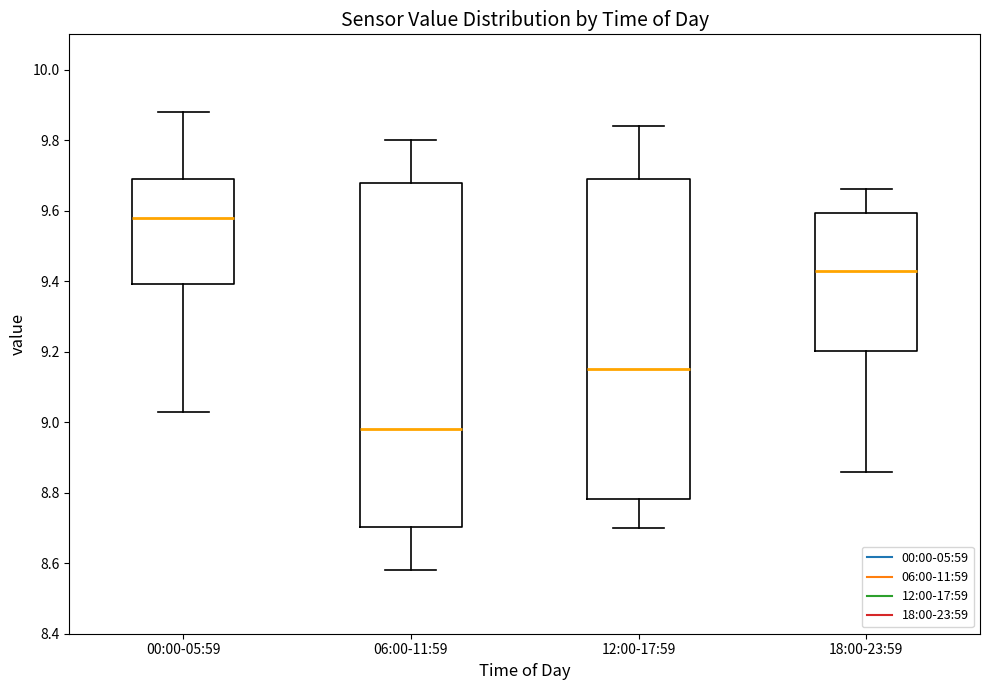

Reading left to right, transcribe this box plot: for each box, give where its median line is, the range the box spans, and where its two whiskers end, as read against the y-axis. The values are not printed on the chart, so give them approximately, as read against the axis.

00:00-05:59: median 9.58, box 9.40 to 9.70, whiskers 9.04 to 9.88
06:00-11:59: median 8.98, box 8.70 to 9.68, whiskers 8.58 to 9.80
12:00-17:59: median 9.16, box 8.78 to 9.70, whiskers 8.70 to 9.84
18:00-23:59: median 9.44, box 9.20 to 9.60, whiskers 8.86 to 9.66